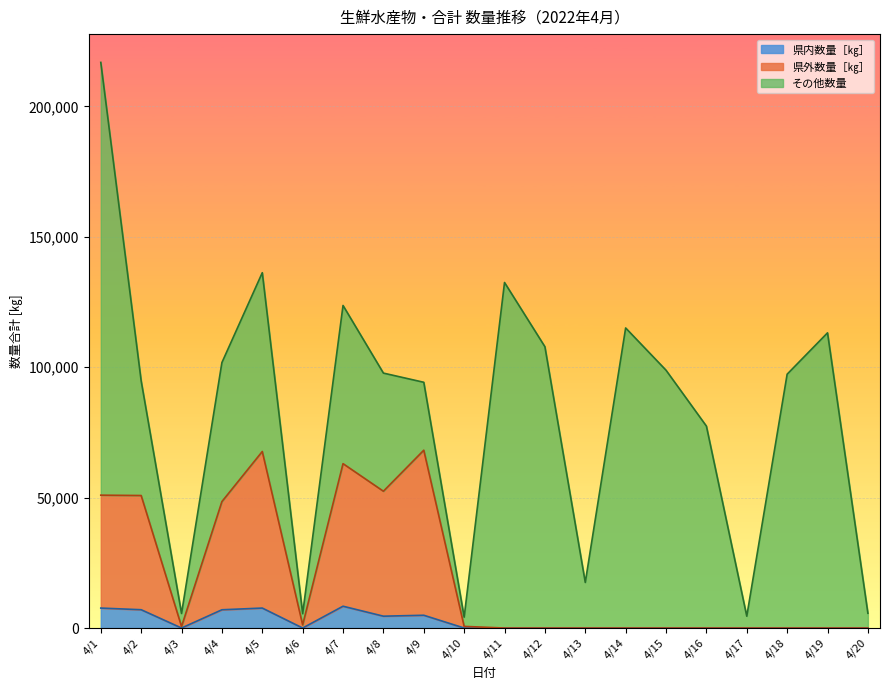

What is the highest value of the 県外数量［㎏］ series?

68182